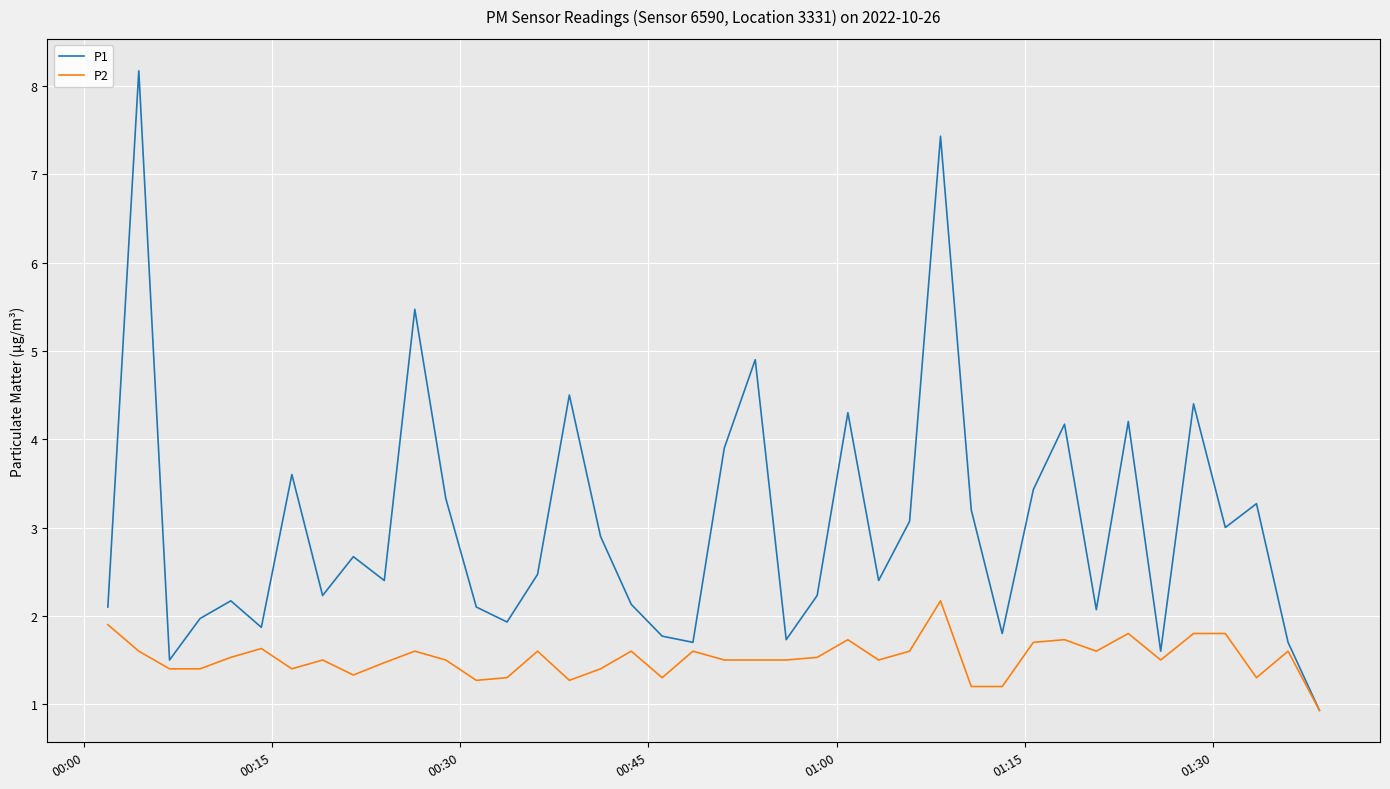

What is the smallest value displayed?

0.9